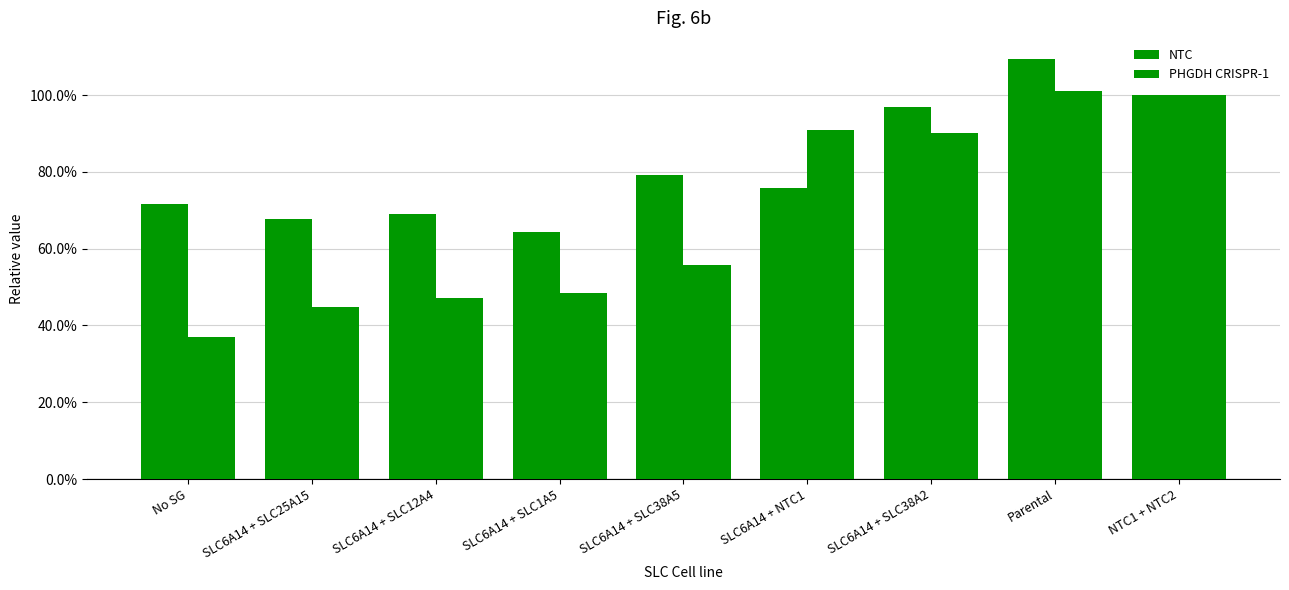

What is the sum of all PHGDH CRISPR-1 values?

6.2